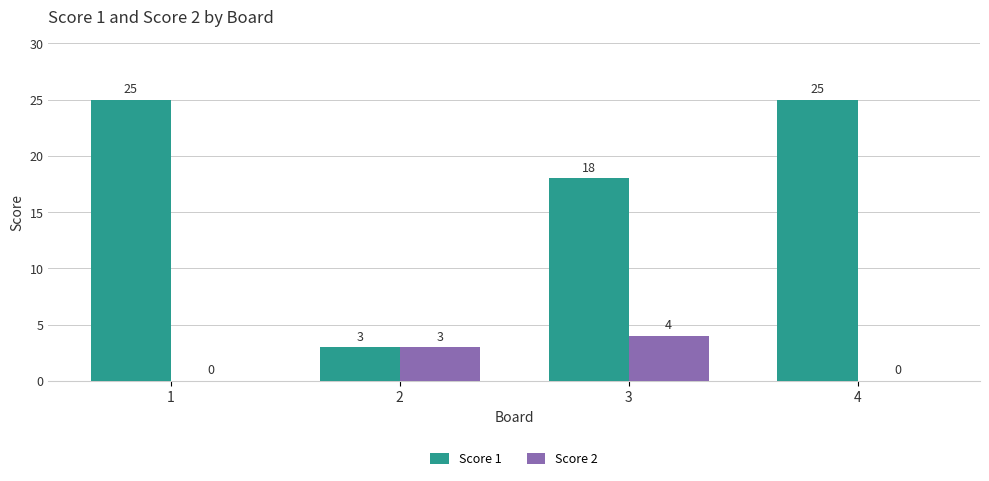

What is the sum of all Score 2 values?

7